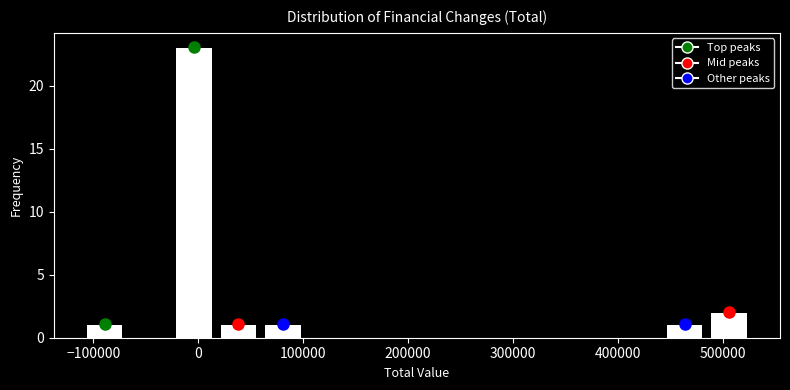

Over which range of the x-axis is the bar tallest?

-30000 to 20000